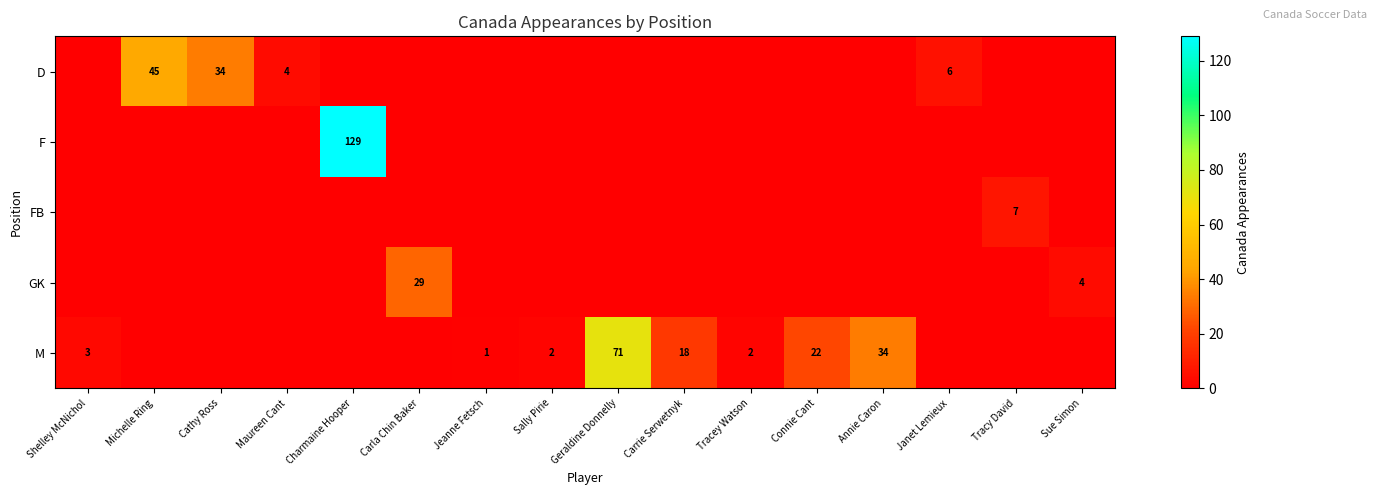

True or false: FB has a value of 10 at Tracy David.

False